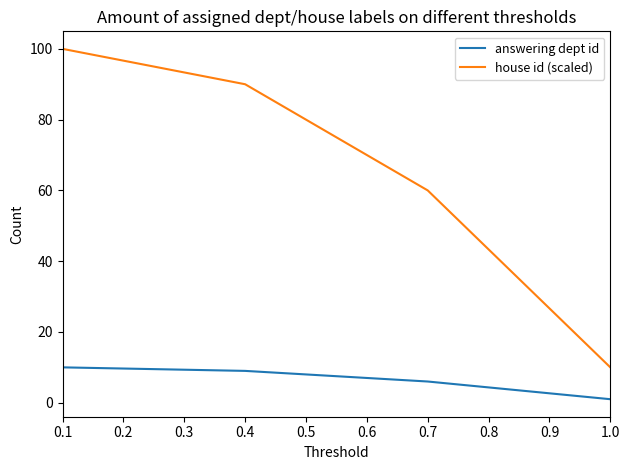

Which series changed the most between 0.4 and 0.7?

house id (scaled)